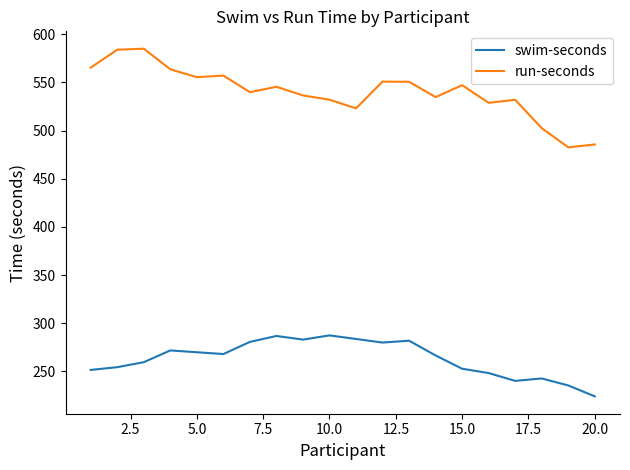

Rank the series by their maximum value, from highest to lowest.

run-seconds, swim-seconds